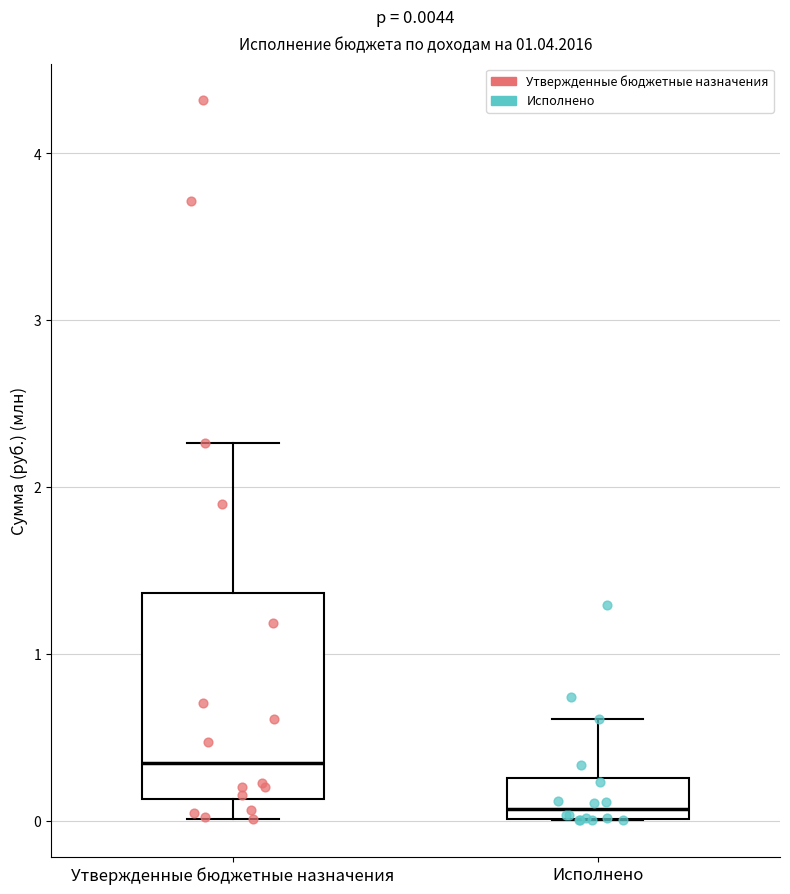

Which box is the tallest, from its lower edge to its upper edge?

Утвержденные бюджетные назначения